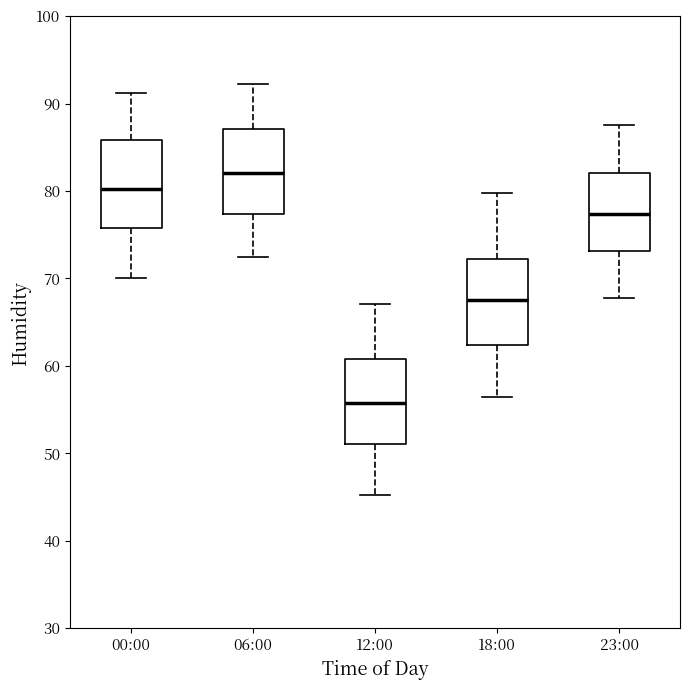

Where is the lower edge of the box for 18:00 on the y-axis? The values are not printed on the chart, so give them approximately, as read against the axis.

62